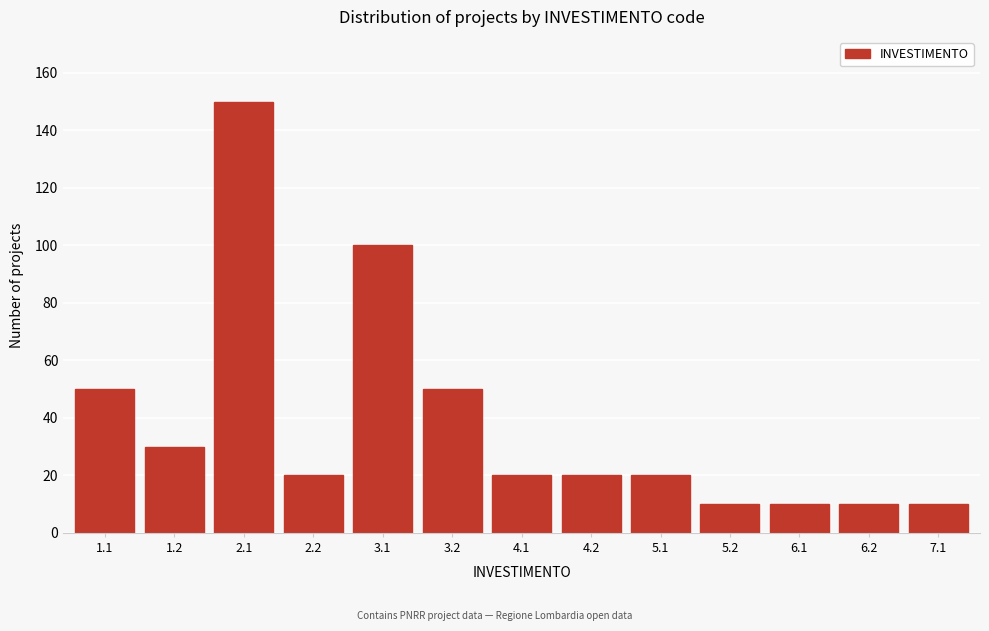

Reading right to left, transcribe all the data shown in this chart.

10	10	10	10	20	20	20	50	100	20	150	30	50